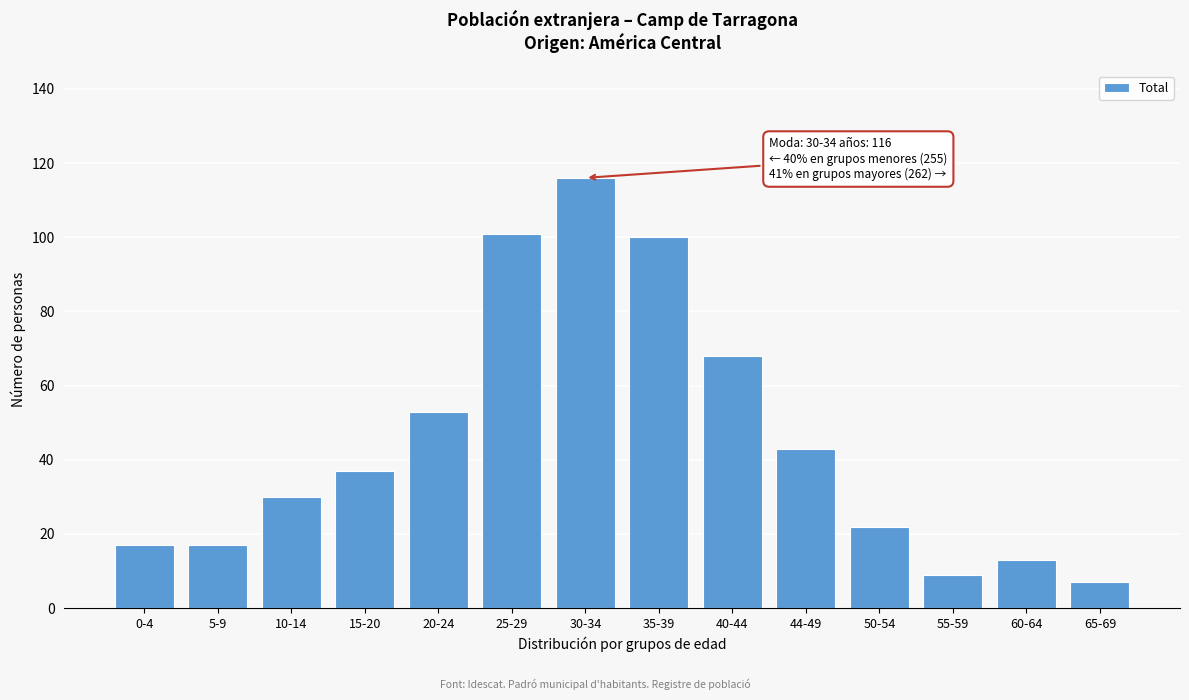

Reading left to right, list all the values displayed in this chart.

17	17	30	37	53	101	116	100	68	43	22	9	13	7